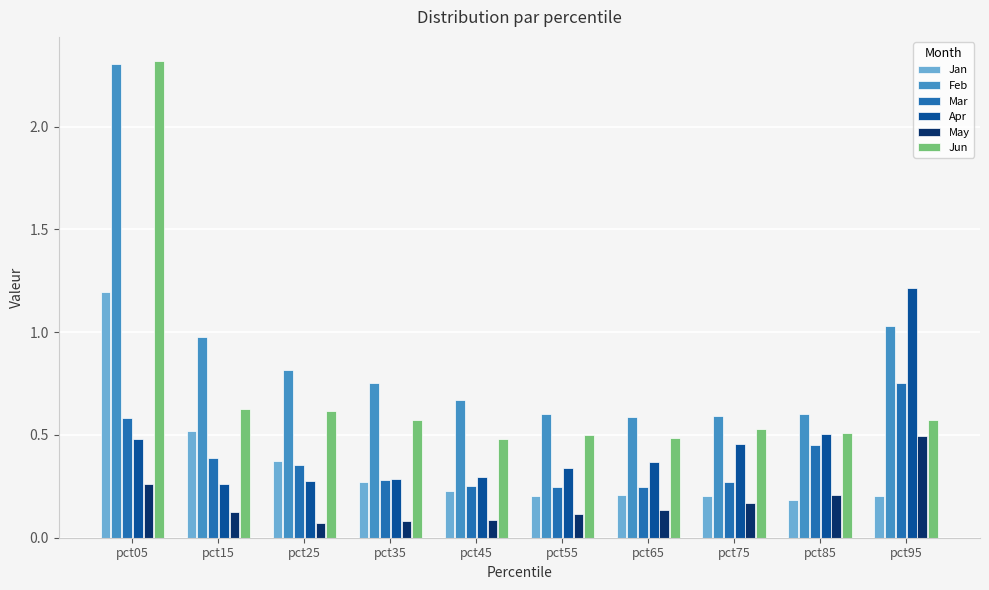

How many categories are shown in the chart?

10